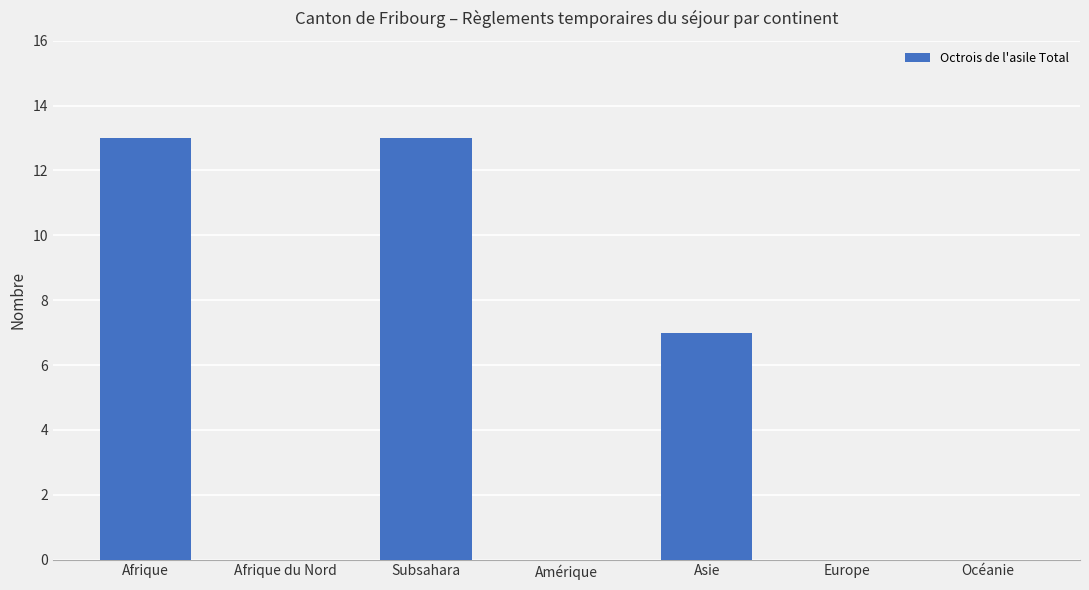

True or false: the data shows 6 at Amérique.

False